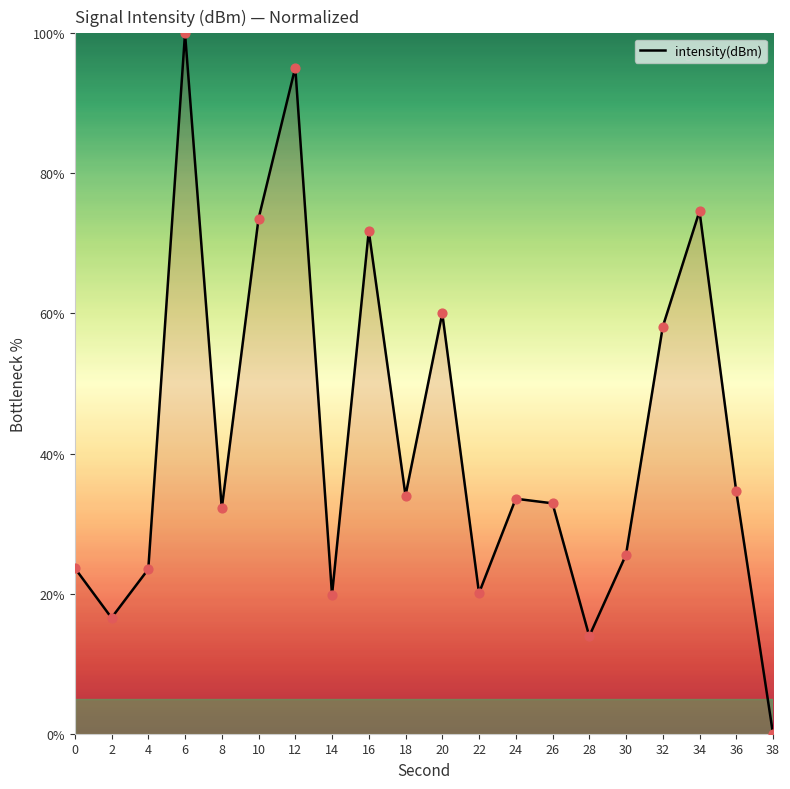

Which has a higher value, 2 or 26?

26